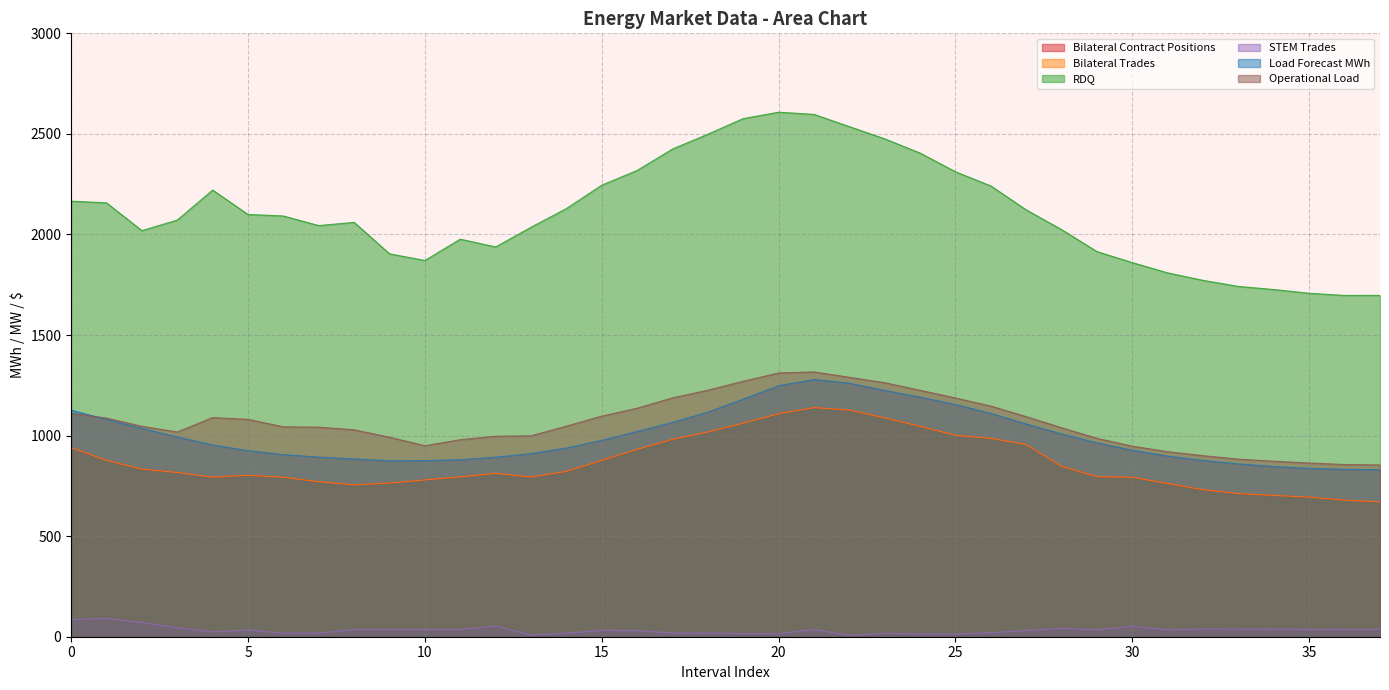

What is the label of the 11th point from the right?

27